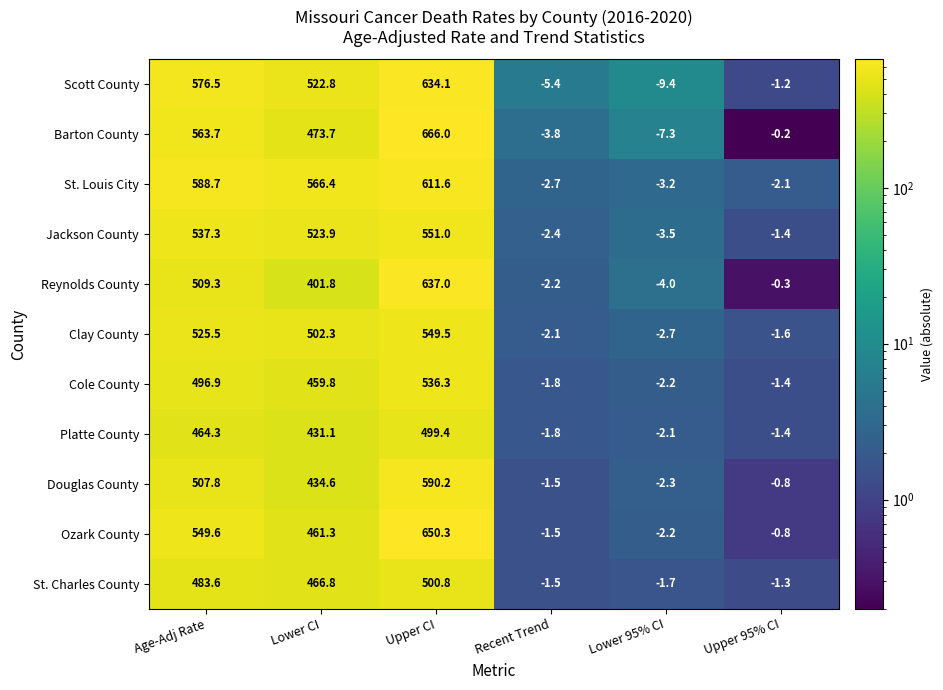

What is the greatest value displayed?

666.0